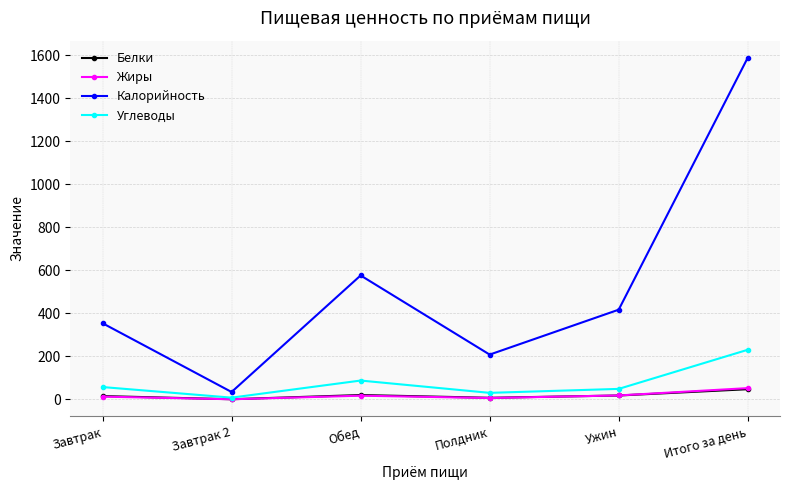

What value does the Углеводы series have at Ужин?

48.4